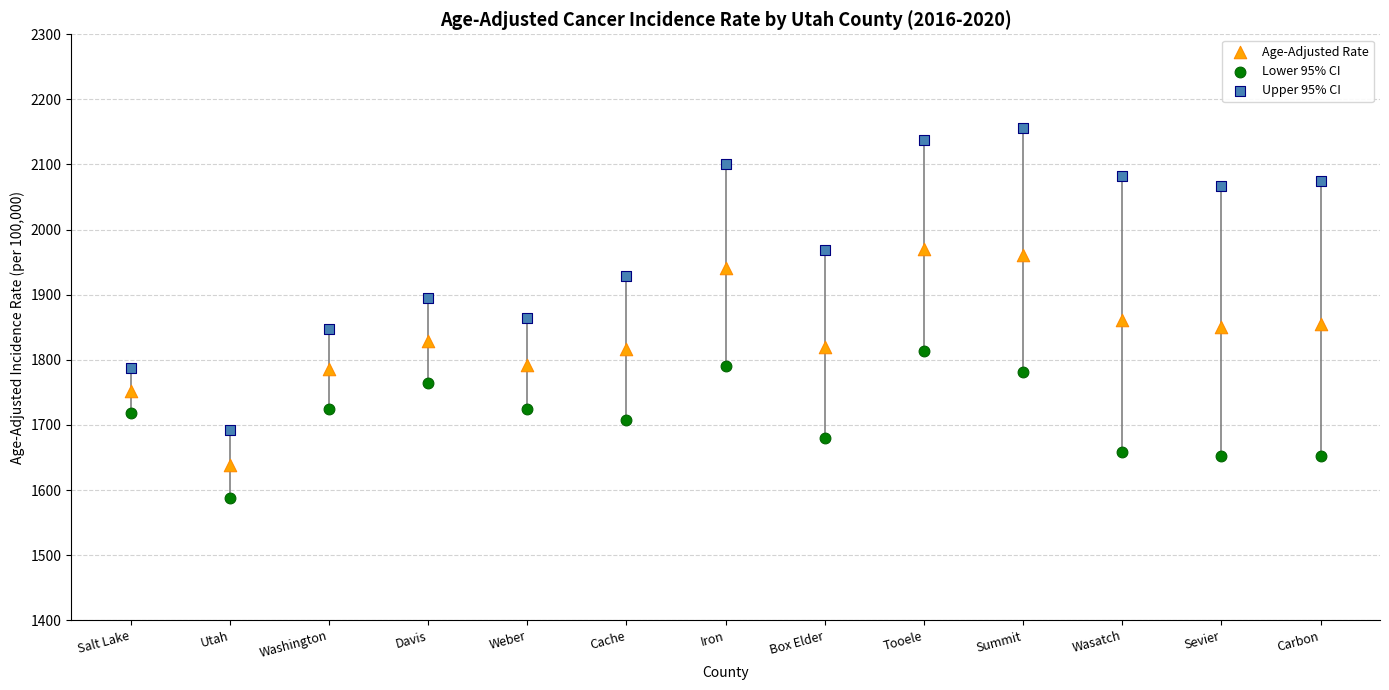

Which series has the widest spread of Y values?

Upper 95% CI